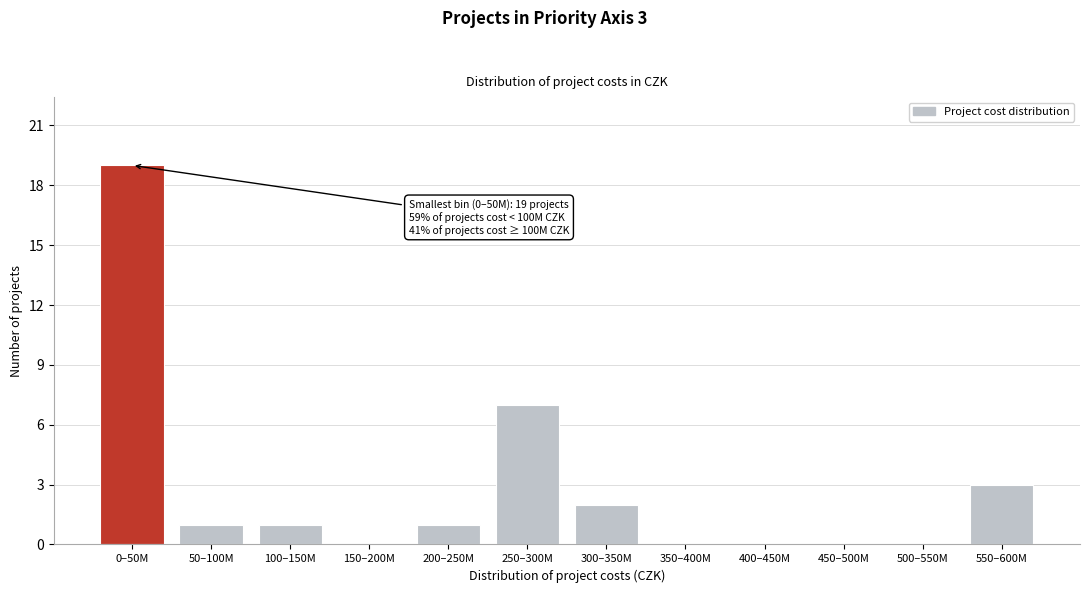

Reading left to right, what are all the values shown in this chart?

0–50M=19	50–100M=1	100–150M=1	150–200M=0	200–250M=1	250–300M=7	300–350M=2	350–400M=0	400–450M=0	450–500M=0	500–550M=0	550–600M=3